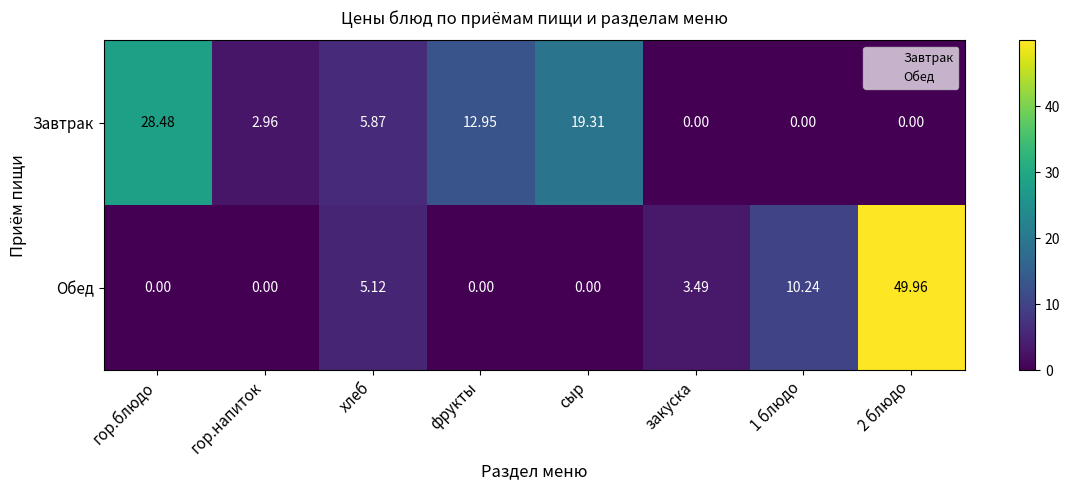

List the series in order of their peak value, lowest first.

Завтрак, Обед